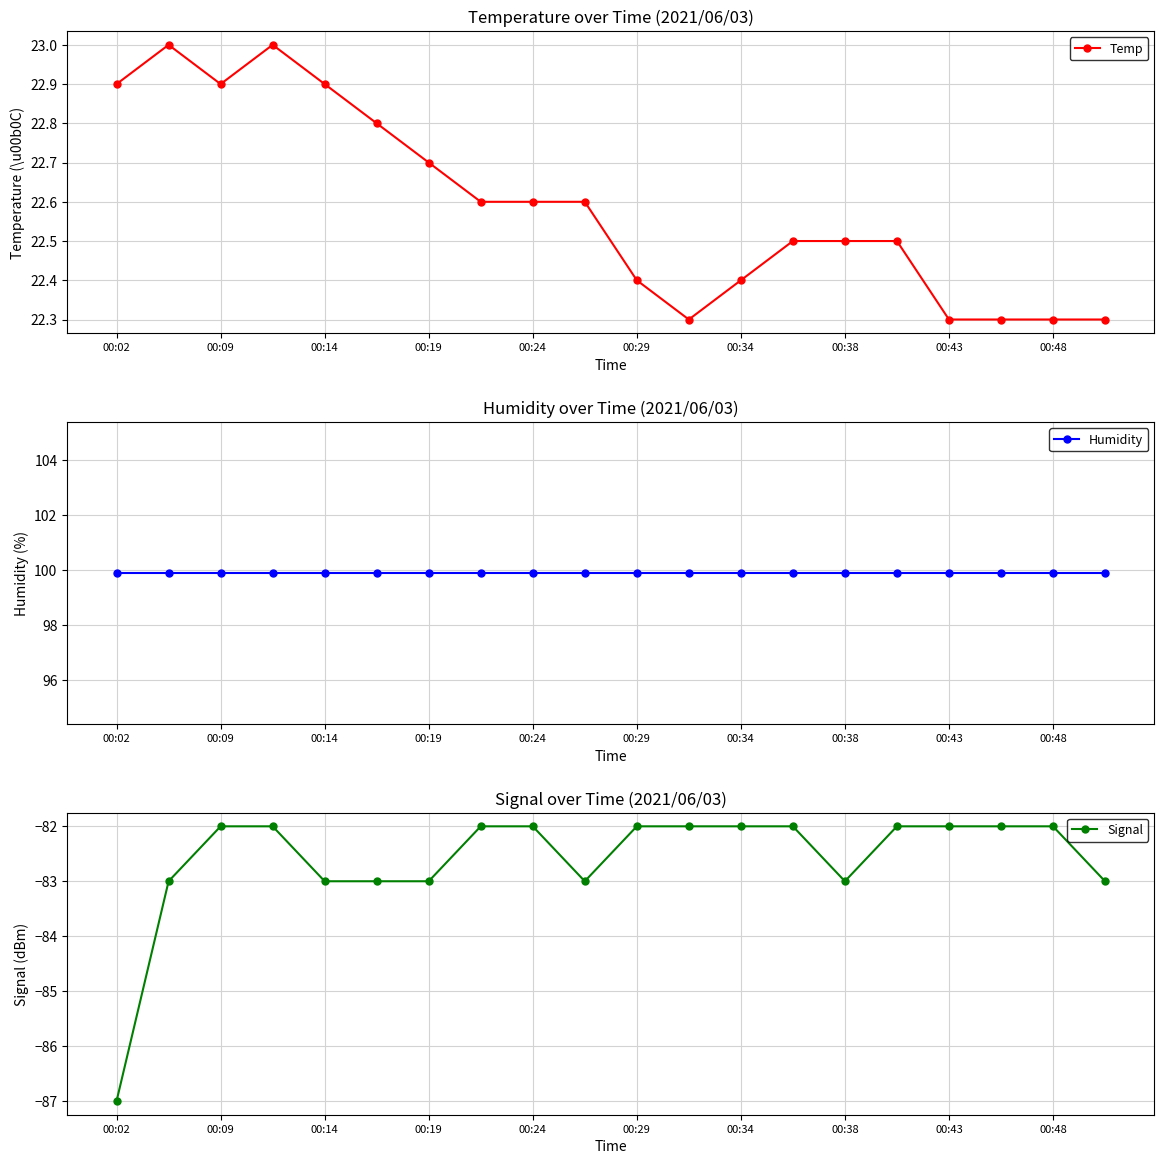

How many series are shown in this chart?

3